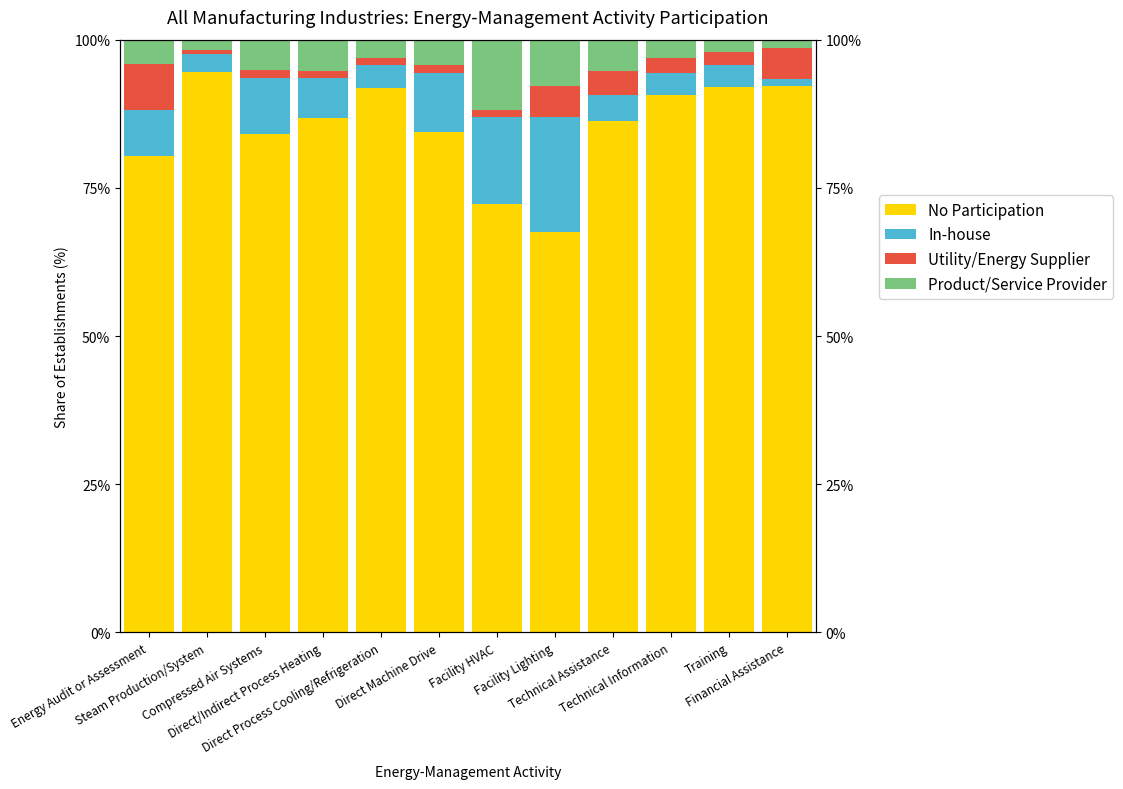

Is it true that Product/Service Provider equals 4.2 at Energy Audit or Assessment?

True